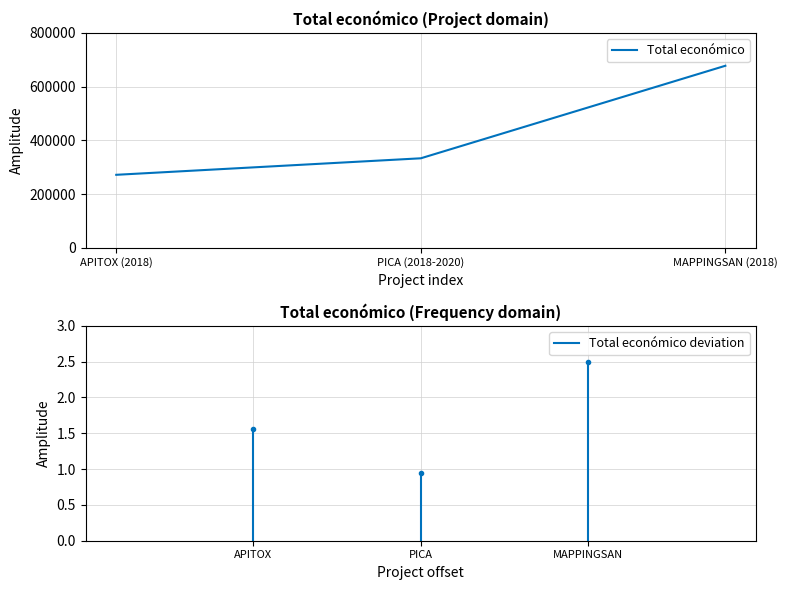

What is the difference between the maximum and minimum values?

405873